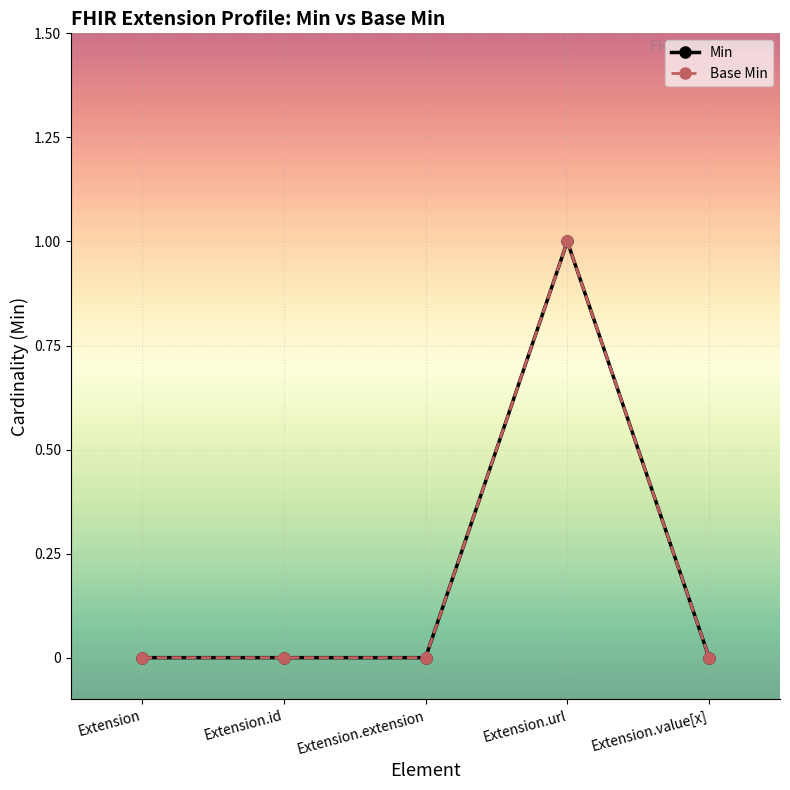

The Min series shows 1 at Extension.url. True or false?

True